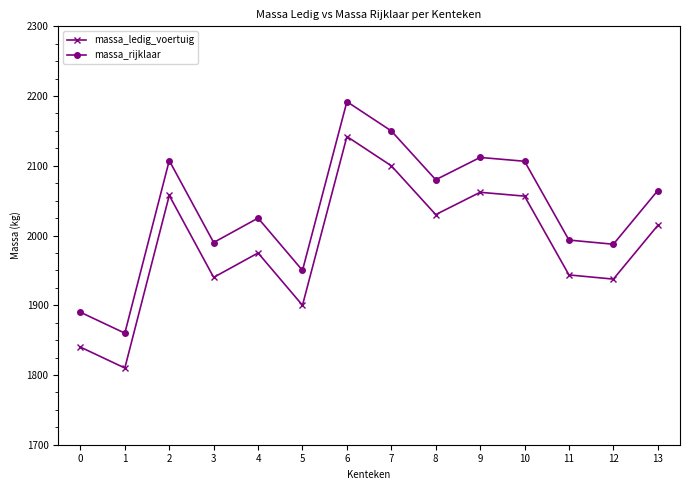

The value of massa_rijklaar at 1 is 752. True or false?

False